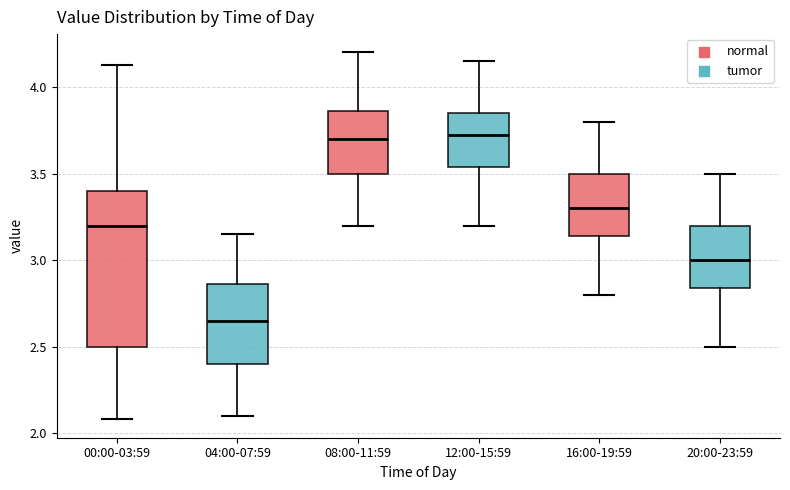

Where is the lower edge of the box for 00:00-03:59 on the y-axis? The values are not printed on the chart, so give them approximately, as read against the axis.

2.50